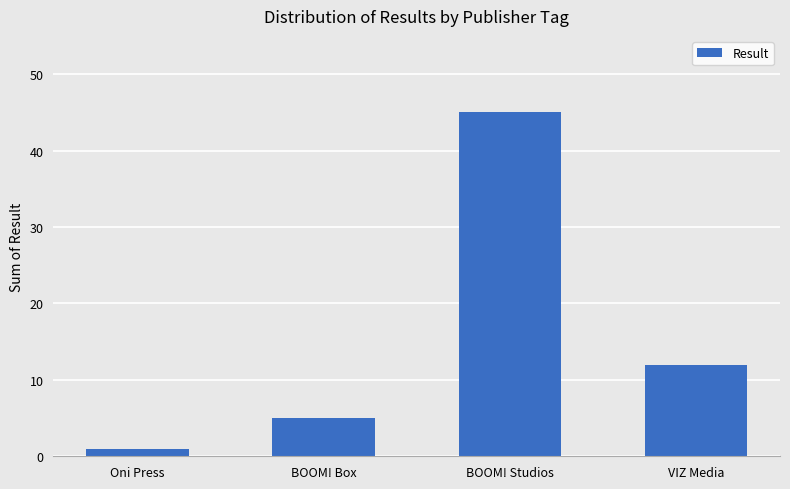

Is it true that the value at Oni Press is 1?

True